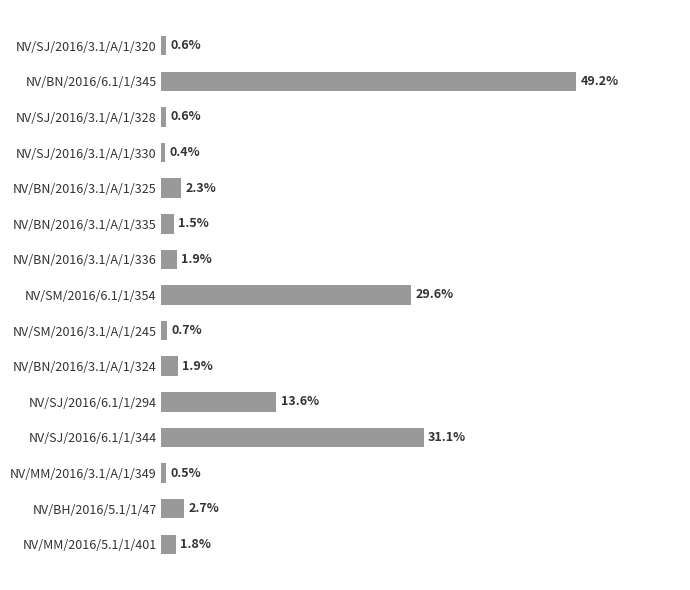

What is the label of the 9th bar from the top?

NV/SM/2016/3.1/A/1/245